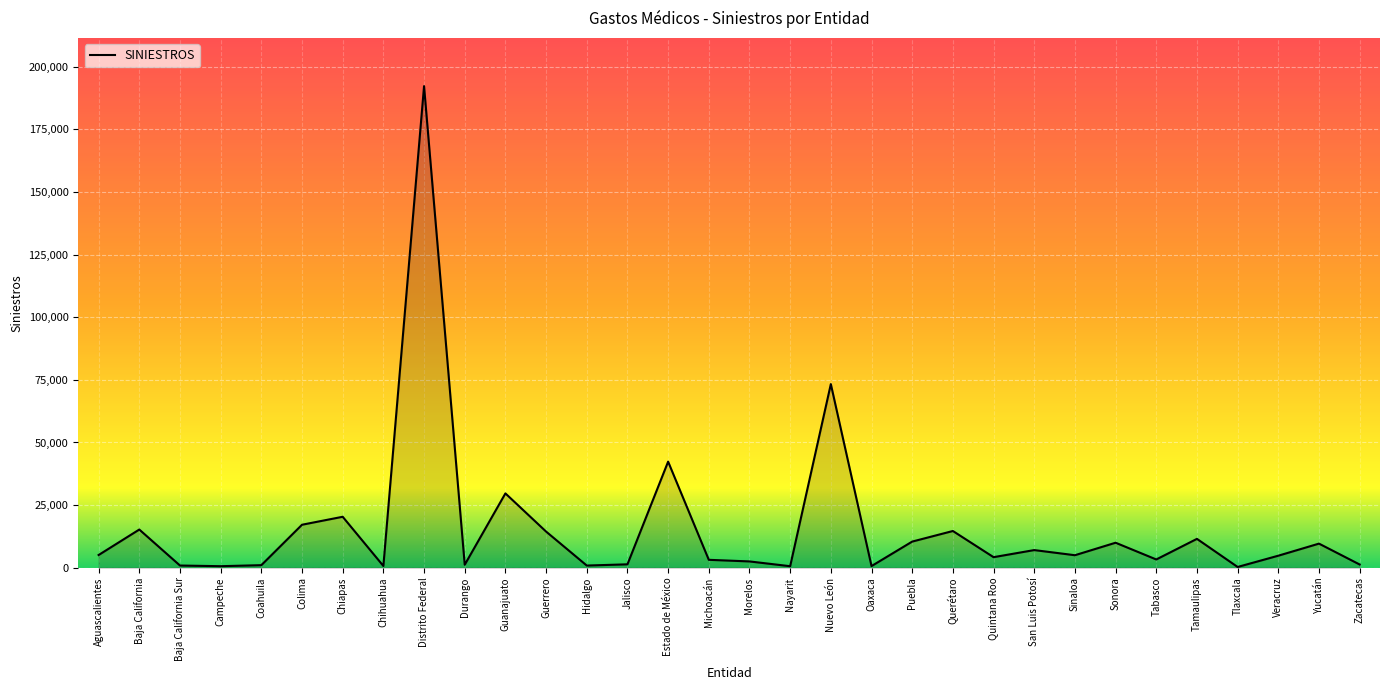

At which label does the data first exceed 4990?

Aguascalientes